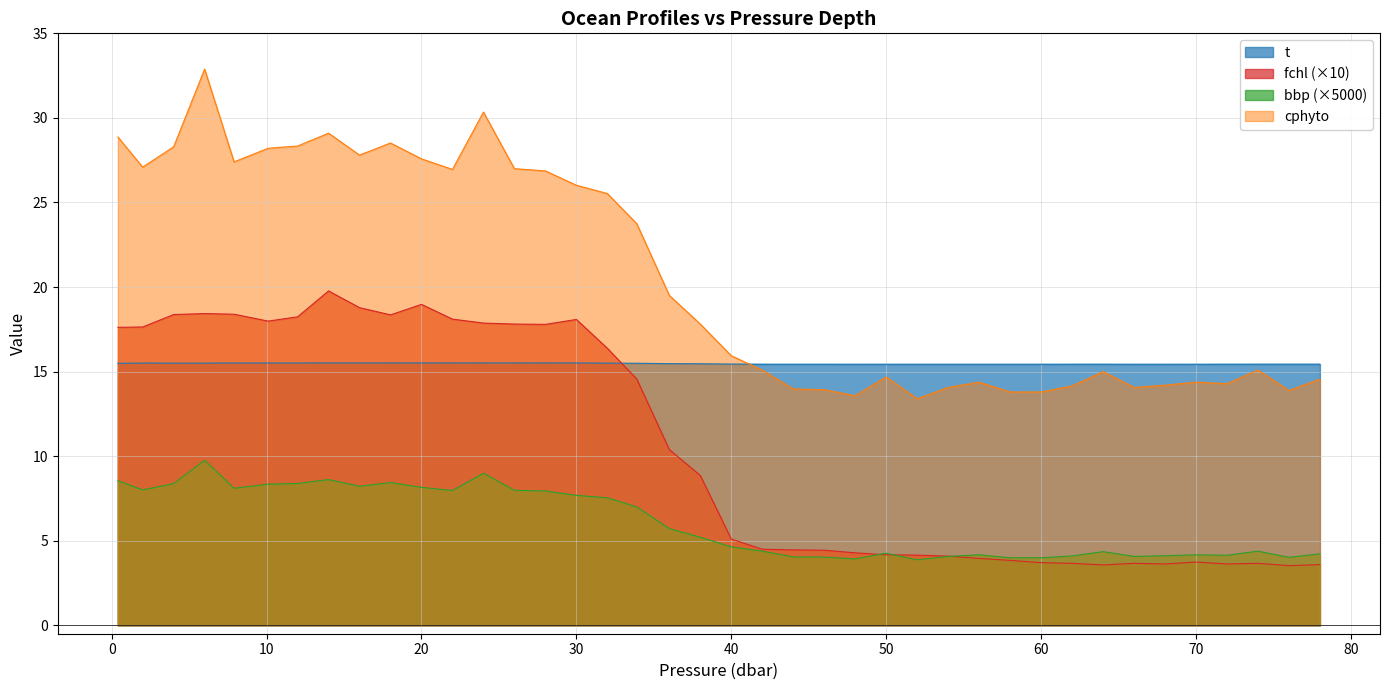

True or false: cphyto has a value of 14.1 at 66.0.

True